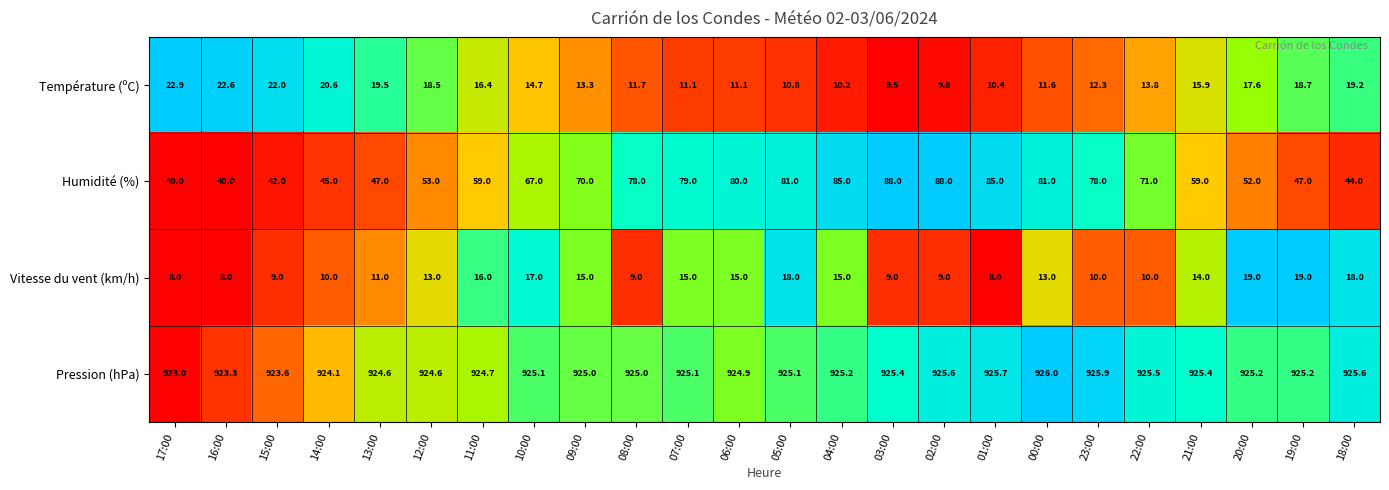

At which category is the sum across all series the highest?

04:00